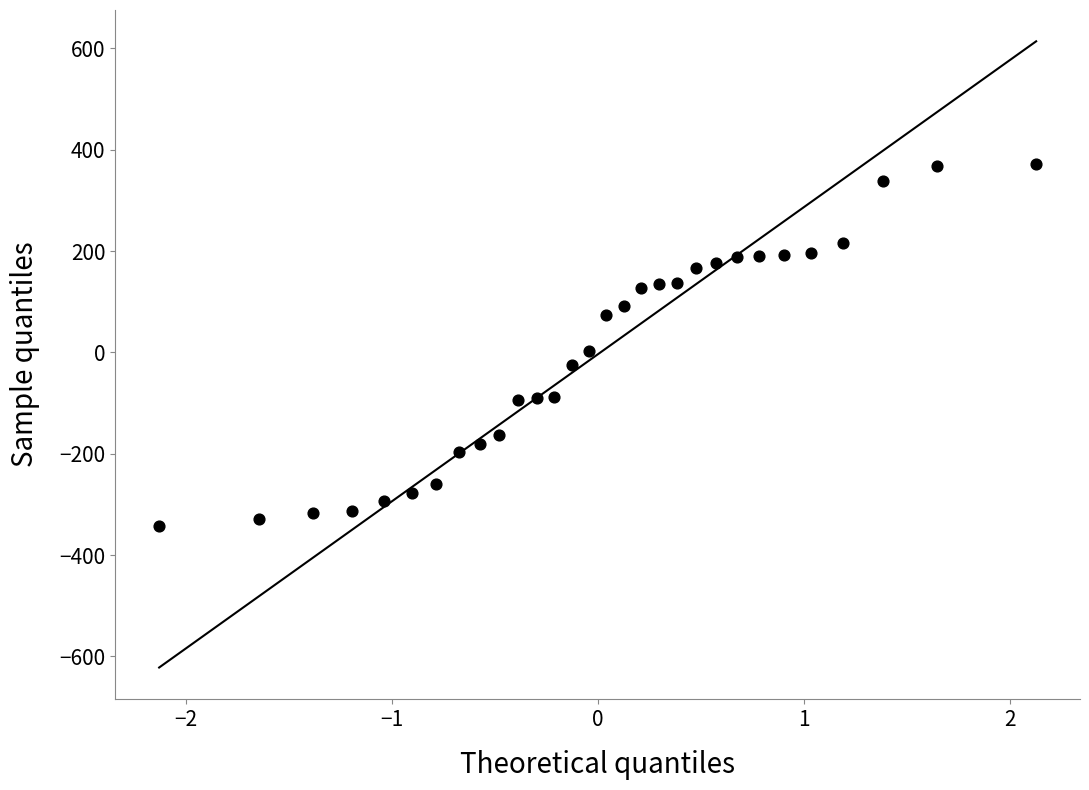

What is the range of Y values (max minus min)?

715.0